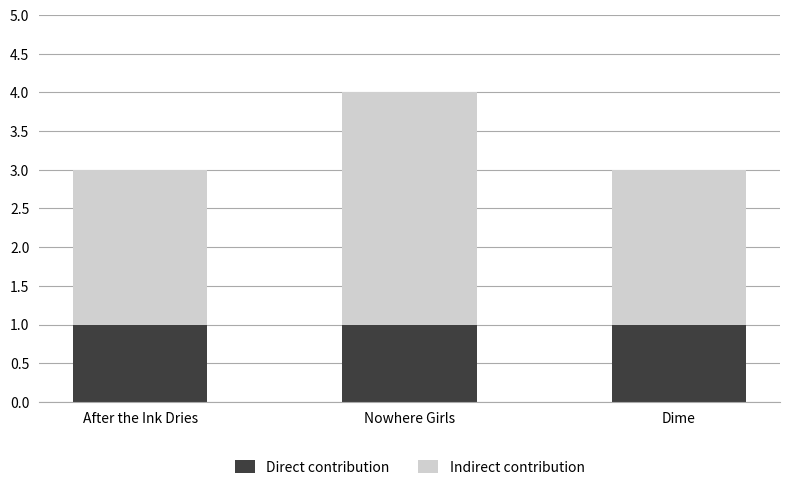

Reading left to right, what are the values for Direct contribution?

After the Ink Dries=1	Nowhere Girls=1	Dime=1